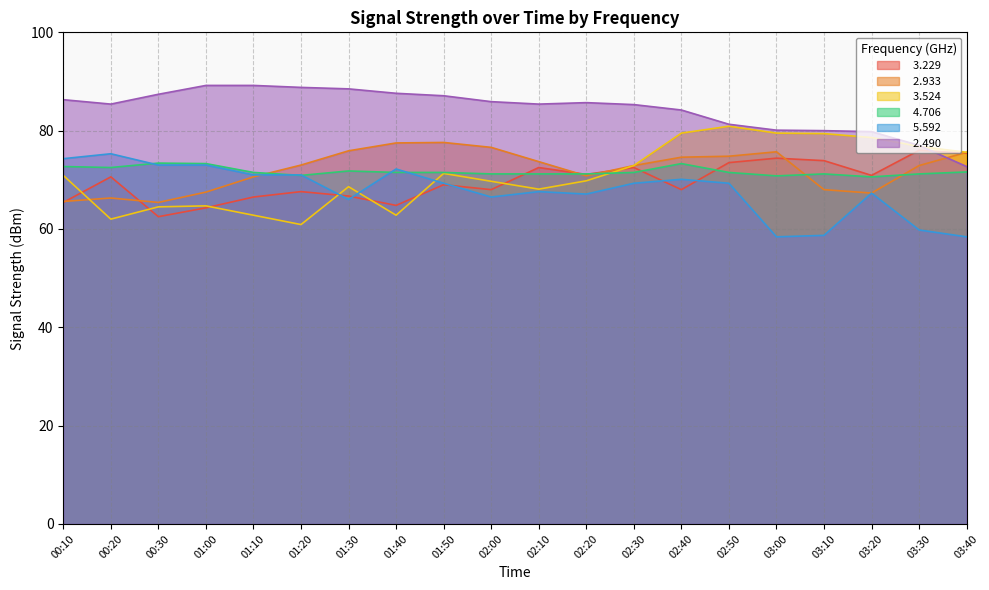

Where is the first local maximum for   3.229?

00:20